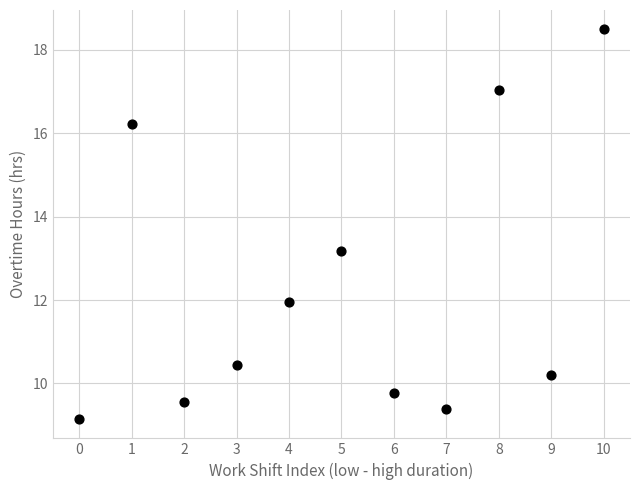

What is the average Y value?

12.3